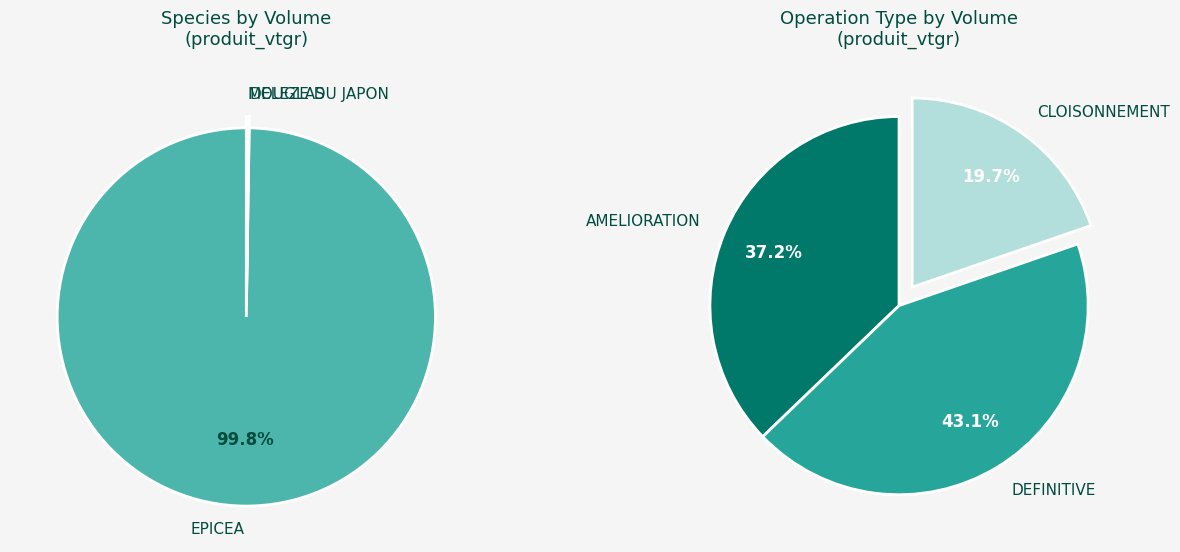

Does any single category account for the majority?

No